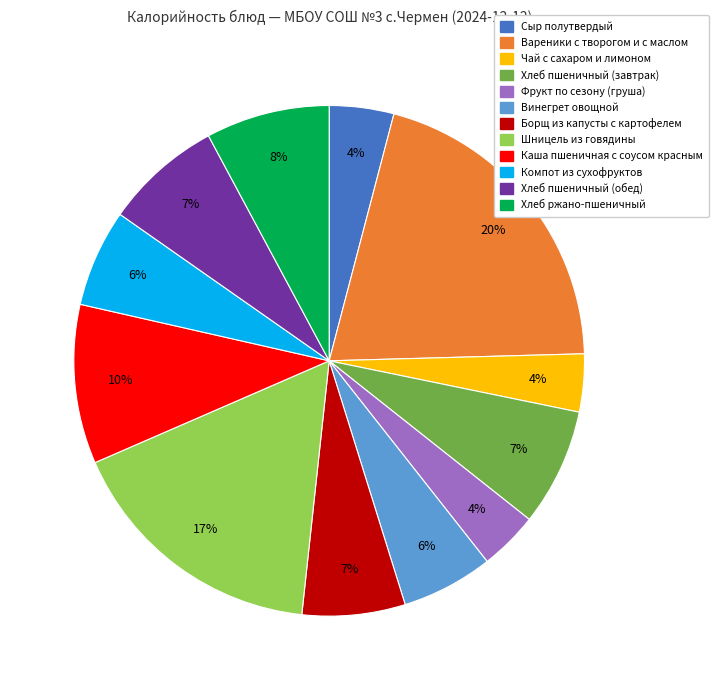

Count the number of slices in the pie.

12